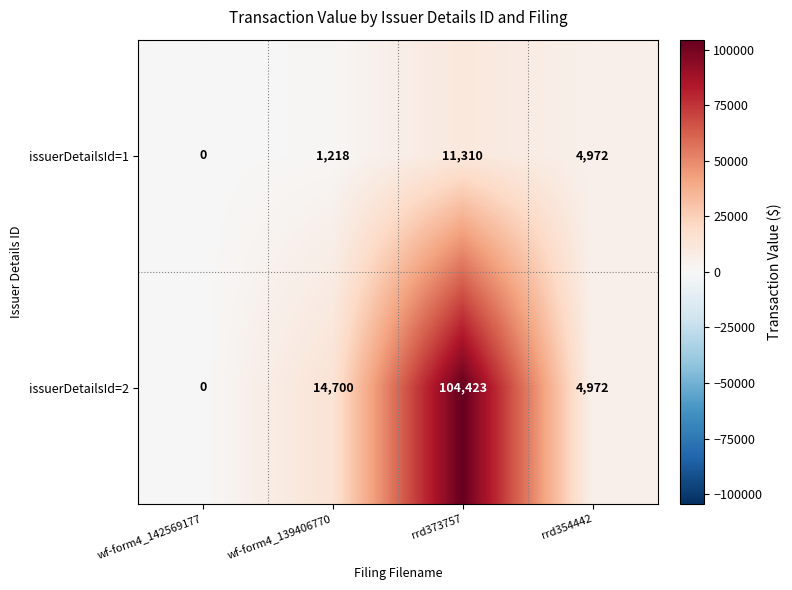

Which series has the largest total across all categories?

issuerDetailsId=2